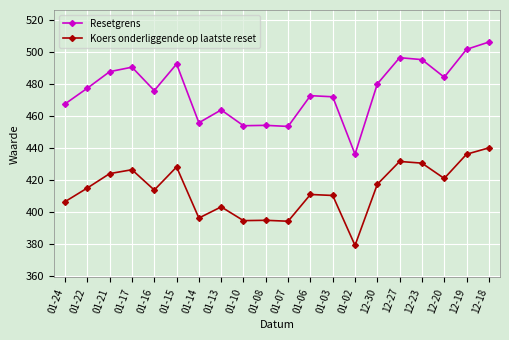

List the series in order of their overall mean, lowest first.

Koers onderliggende op laatste reset, Resetgrens